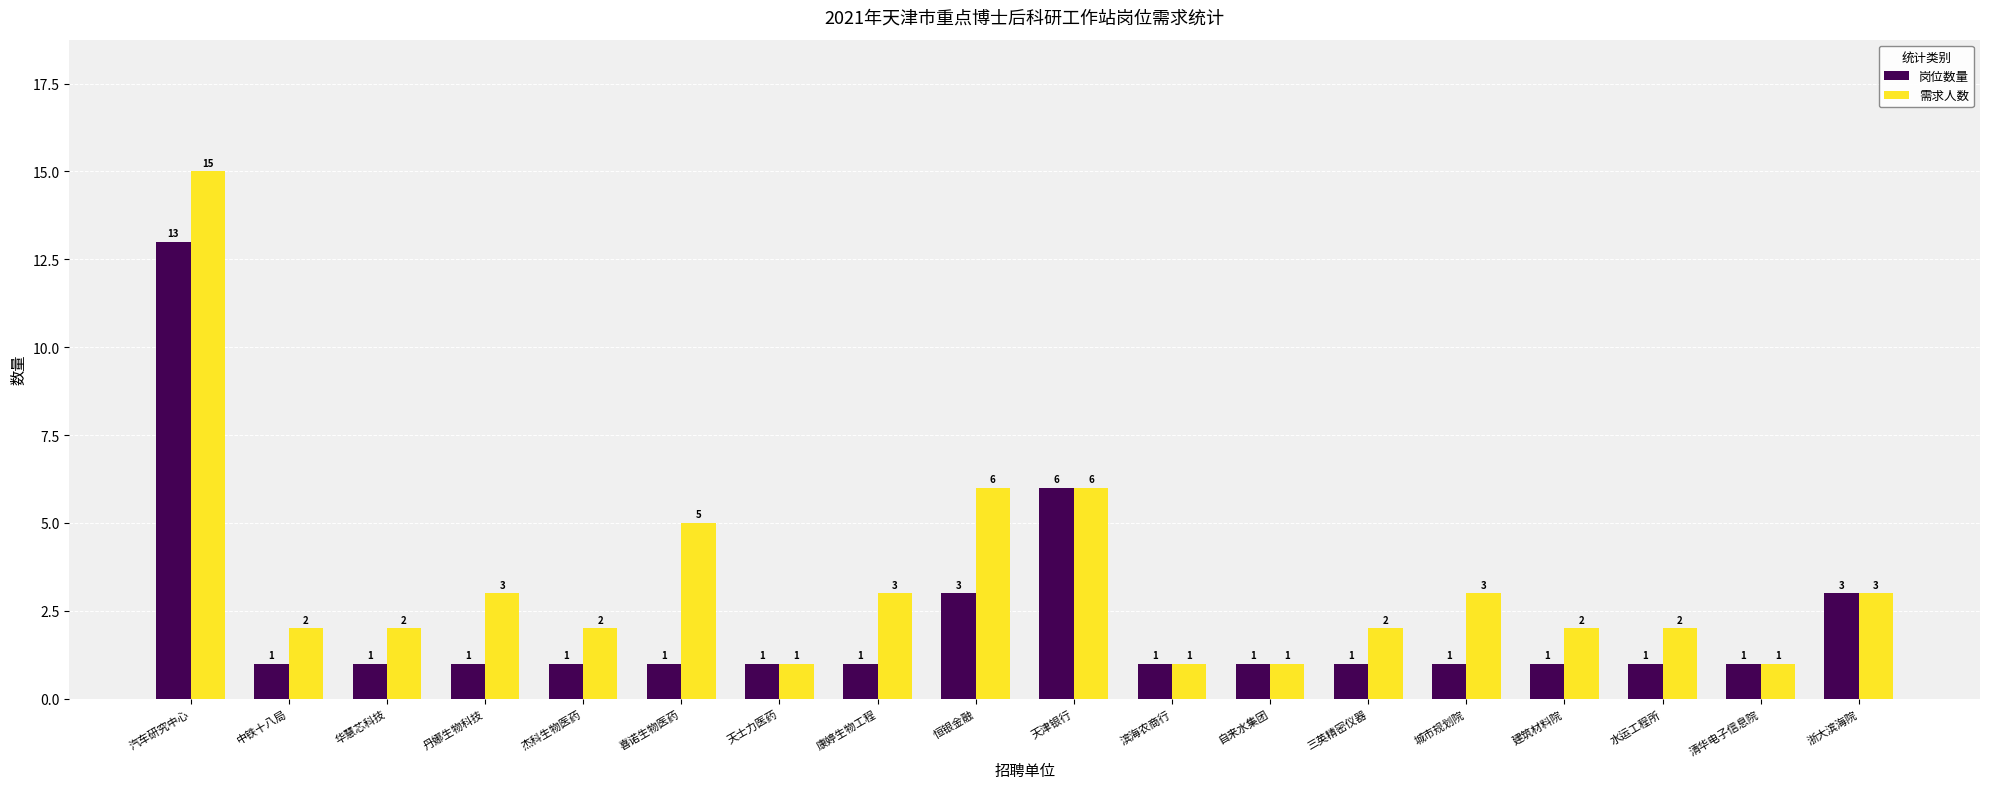

Is it true that 需求人数 equals 15 at 汽车研究中心?

True